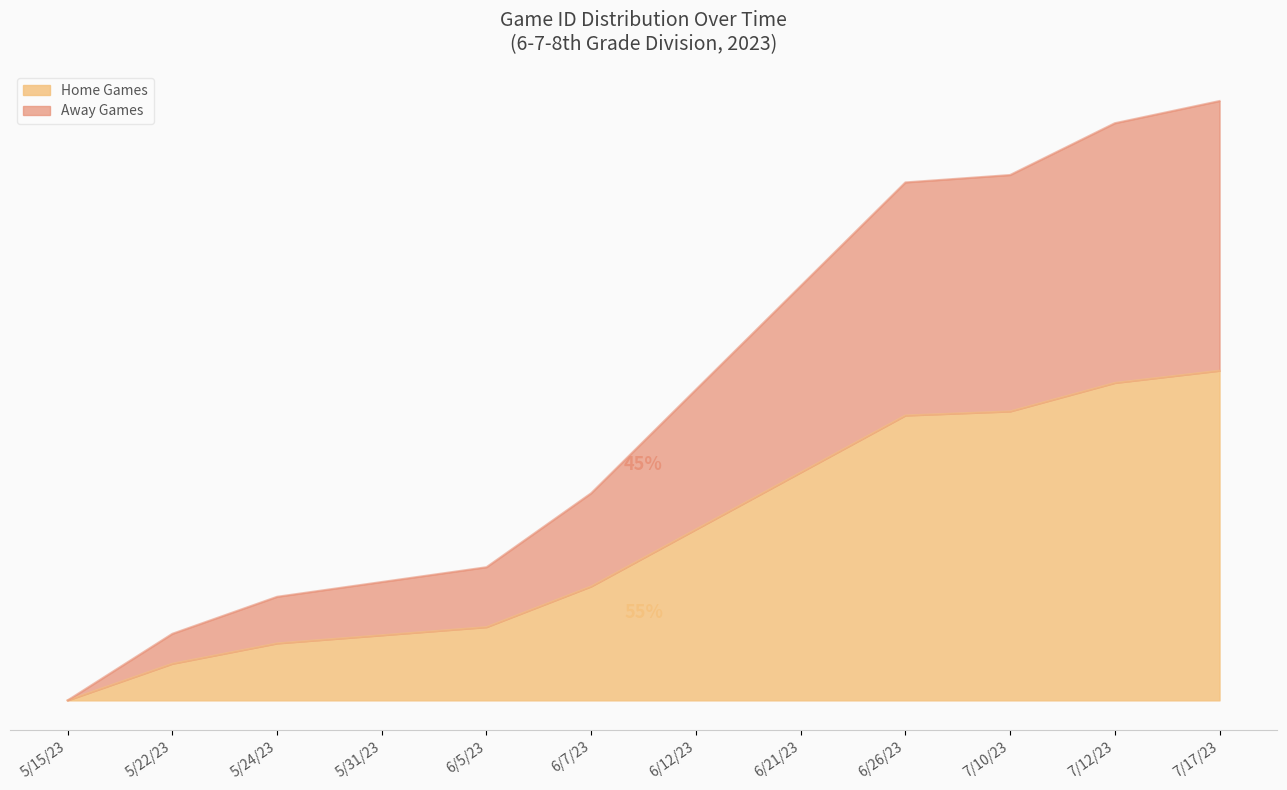

List the labels in order of value, largest first.

7/17/23, 7/12/23, 7/10/23, 6/26/23, 6/21/23, 6/12/23, 6/7/23, 6/5/23, 5/31/23, 5/24/23, 5/22/23, 5/15/23